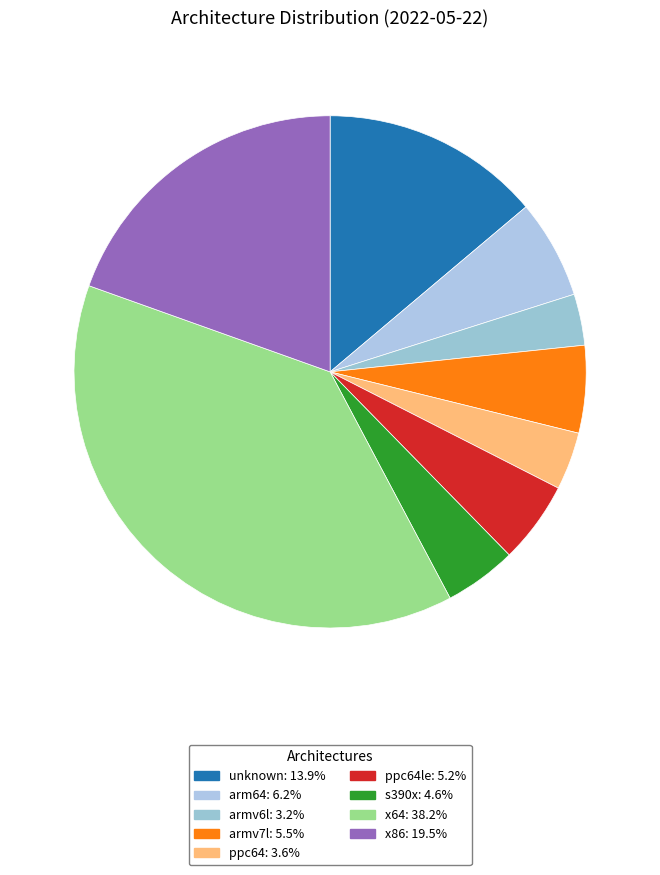

Count the number of slices in the pie.

9